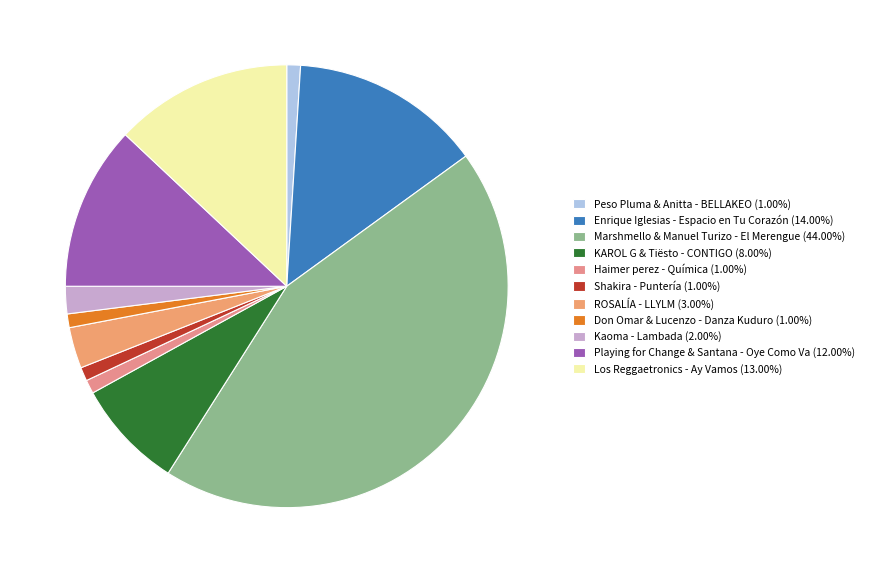

How many slices are in this pie chart?

11